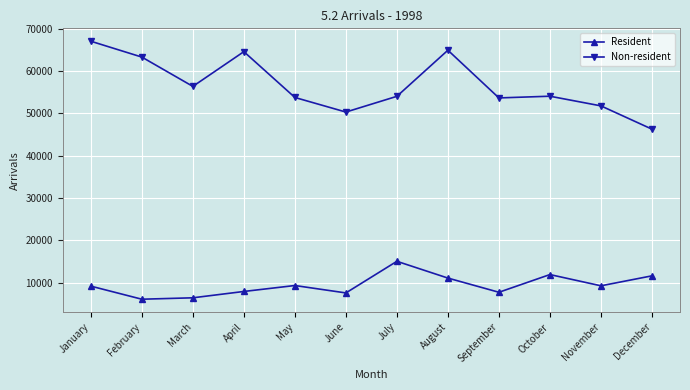

Where is Non-resident nearest to the value 56687?

March